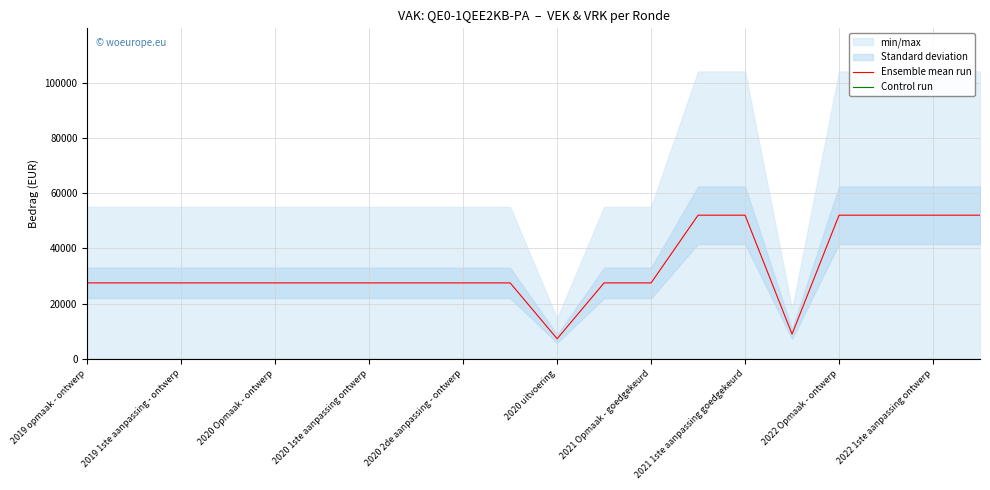

Where is Ensemble mean run nearest to the value 29648?

2019 opmaak - ontwerp